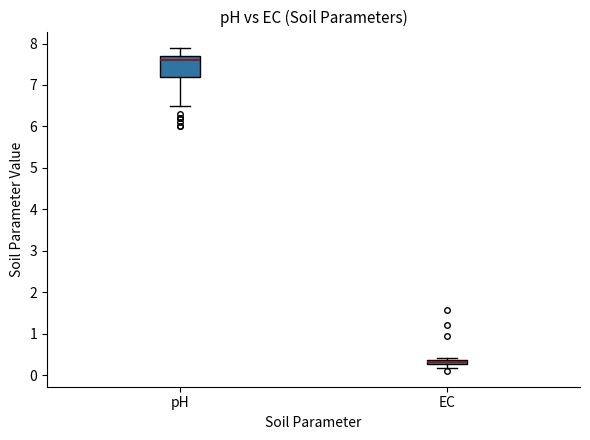

Where is the lower edge of the box for EC on the y-axis? The values are not printed on the chart, so give them approximately, as read against the axis.

0.3